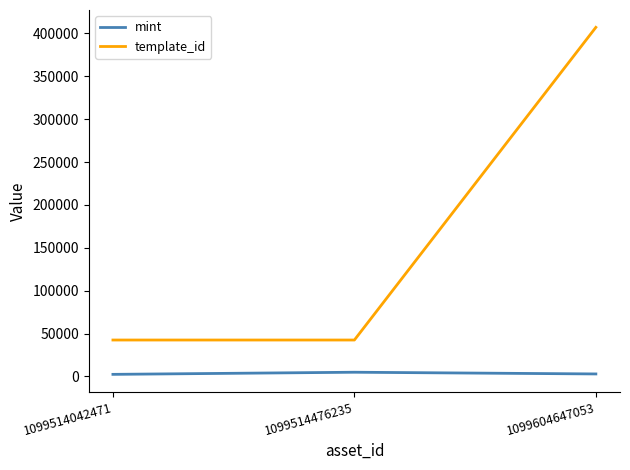

What is the spread (max minus min) of values at 1099514476235?

37569